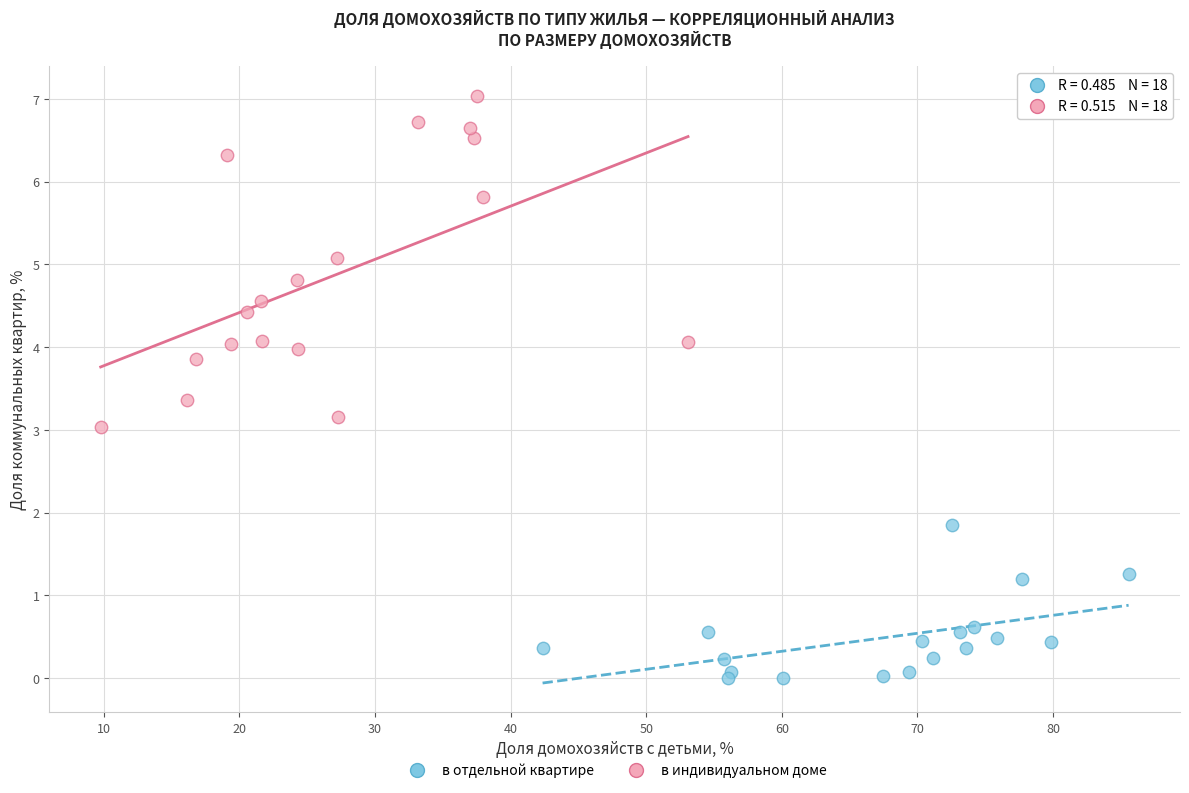

Which series has the widest spread of Y values?

в индивидуальном доме